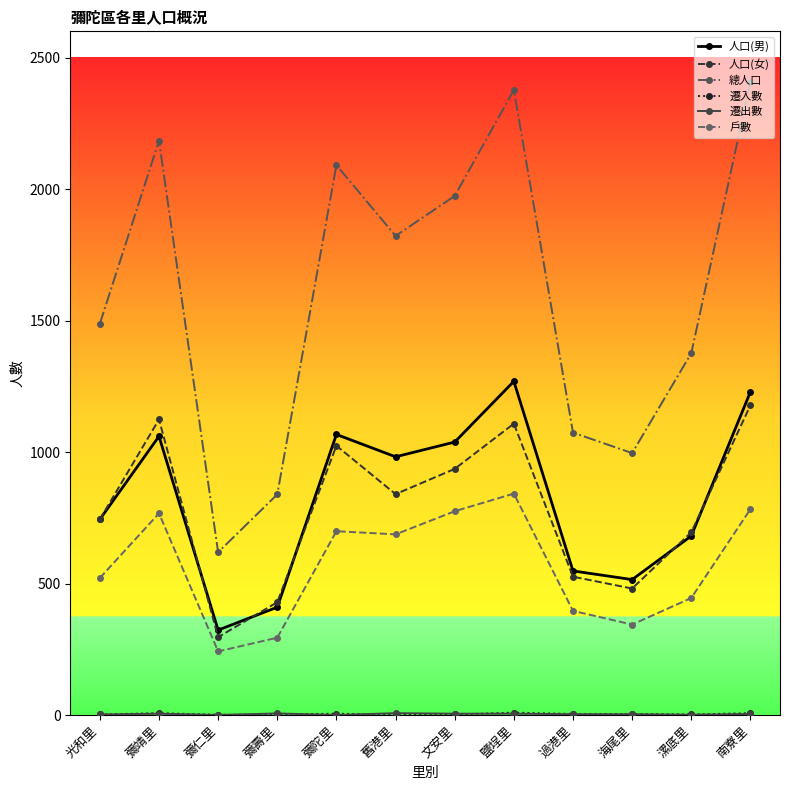

Is the value of 人口(男) at 舊港里 greater than the value of 人口(女) at 彌靖里?

No